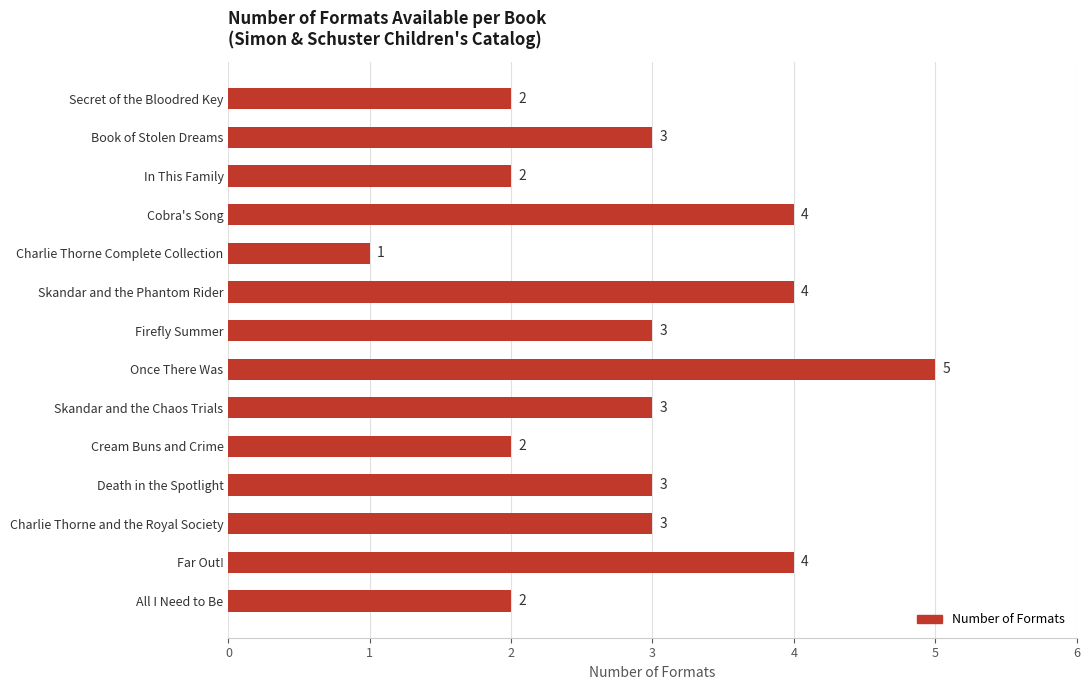

Are the bars grouped side by side (vs. stacked)?

No